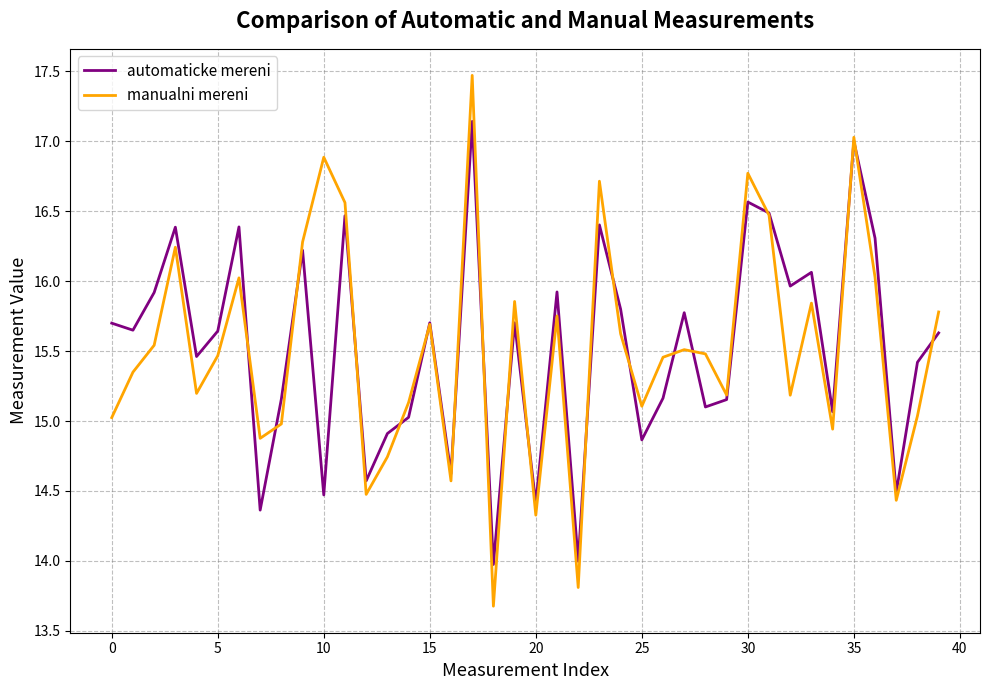

What is the lowest value of the manualni mereni series?

13.7